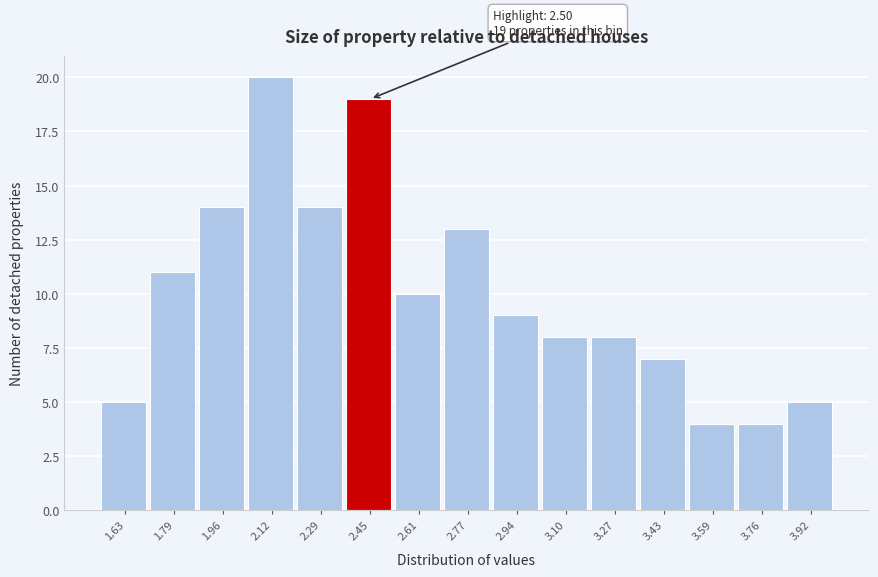

Over which range of the x-axis is the bar tallest?

2.04 to 2.20